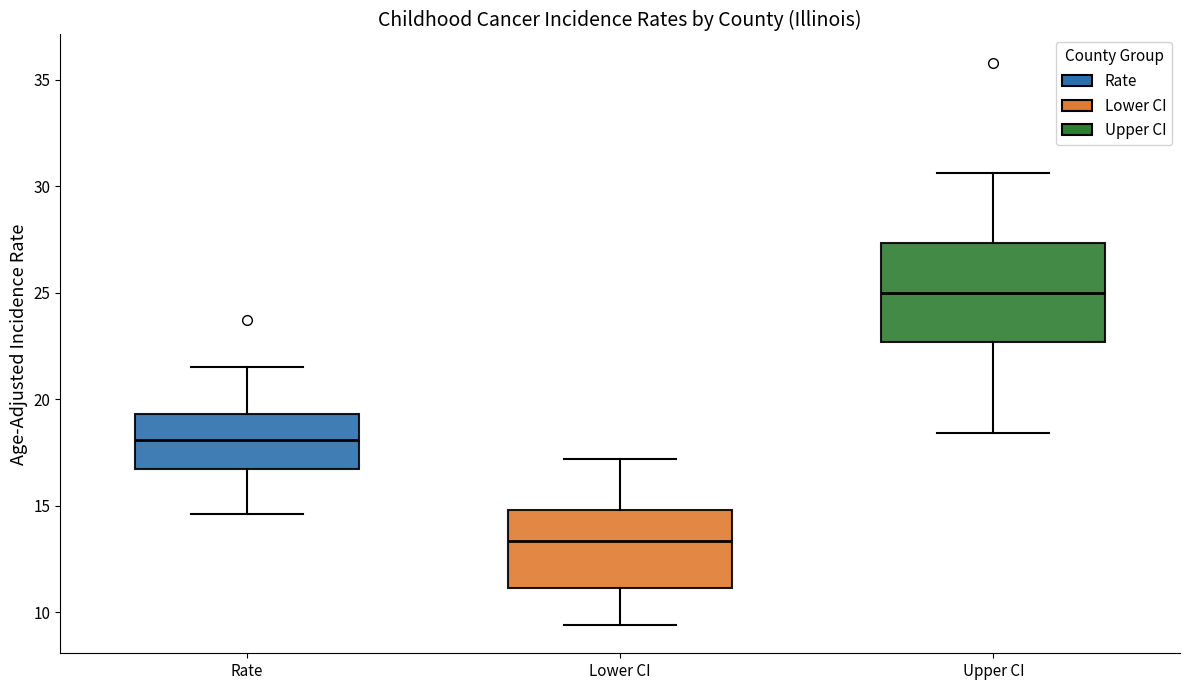

Comparing the boxes themselves (not the whiskers), which one is the tallest?

Upper CI